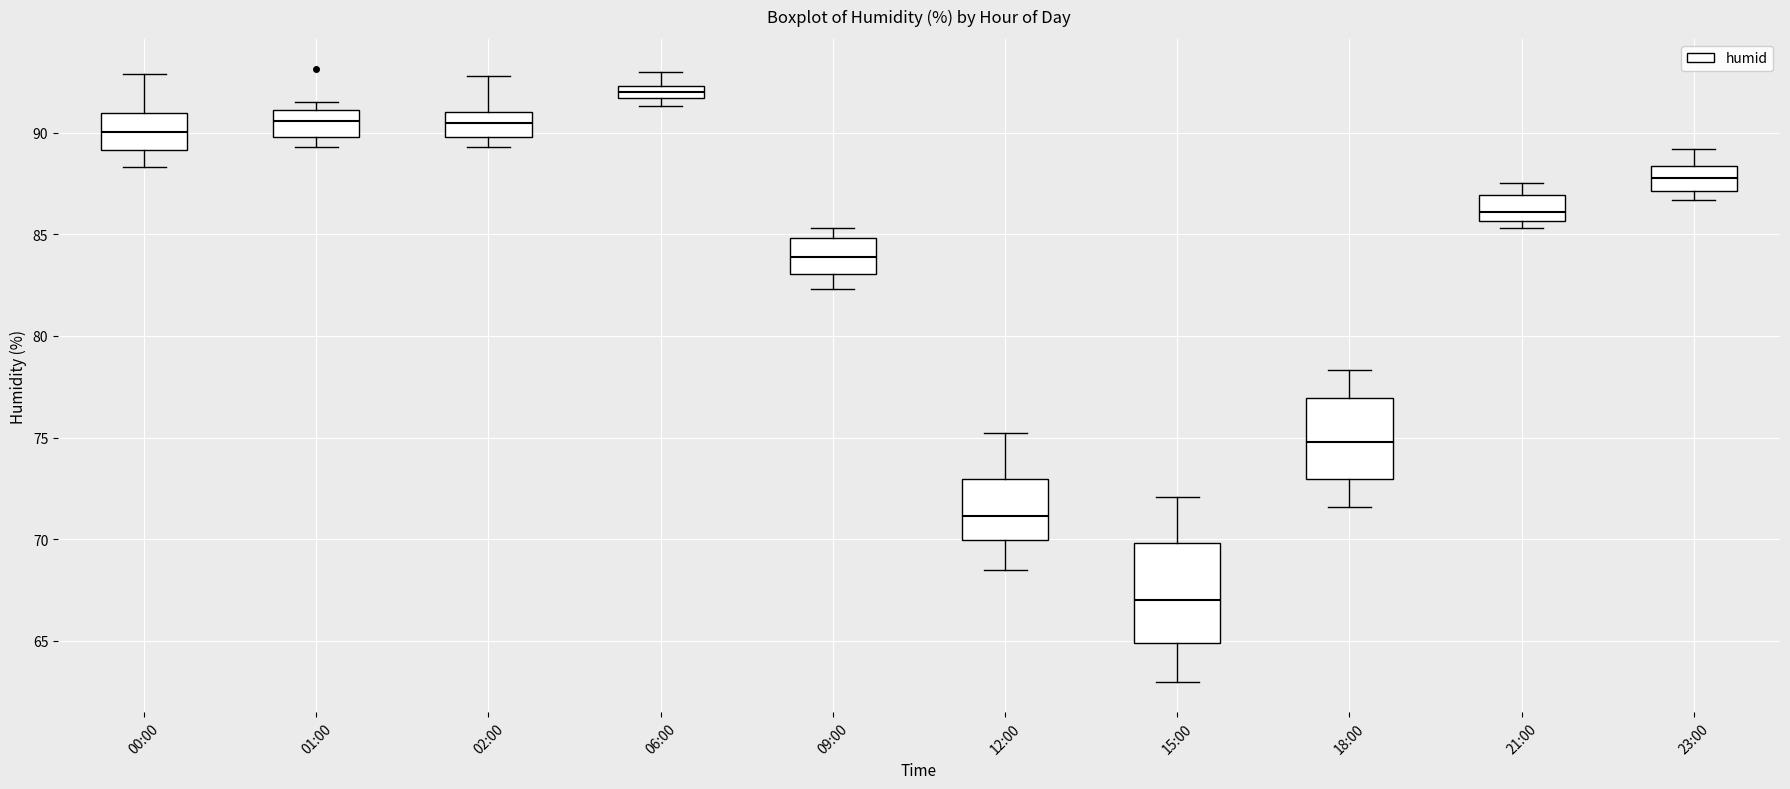

Where does the lower whisker of the box for 00:00 end on the y-axis? The values are not printed on the chart, so give them approximately, as read against the axis.

88.5